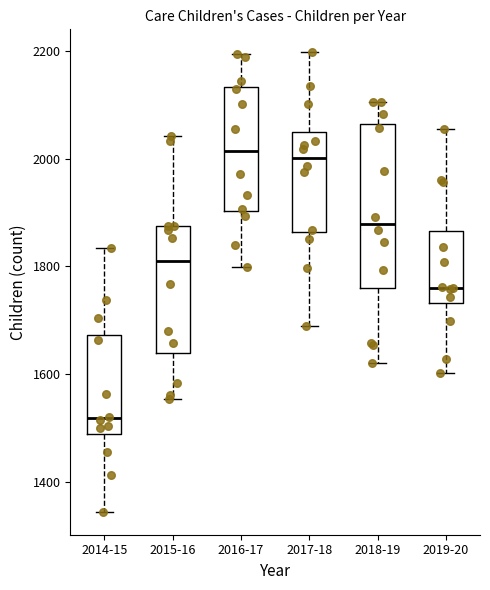

Where does the upper whisker of the box for 2018-19 end on the y-axis? The values are not printed on the chart, so give them approximately, as read against the axis.

2100